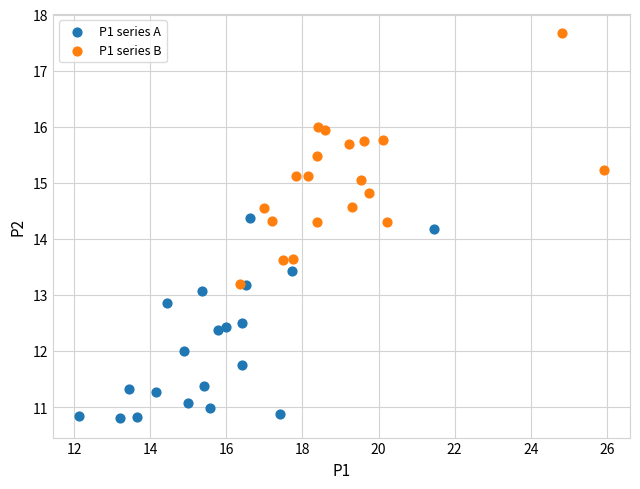

Which series reaches the maximum Y coordinate?

P1 series B